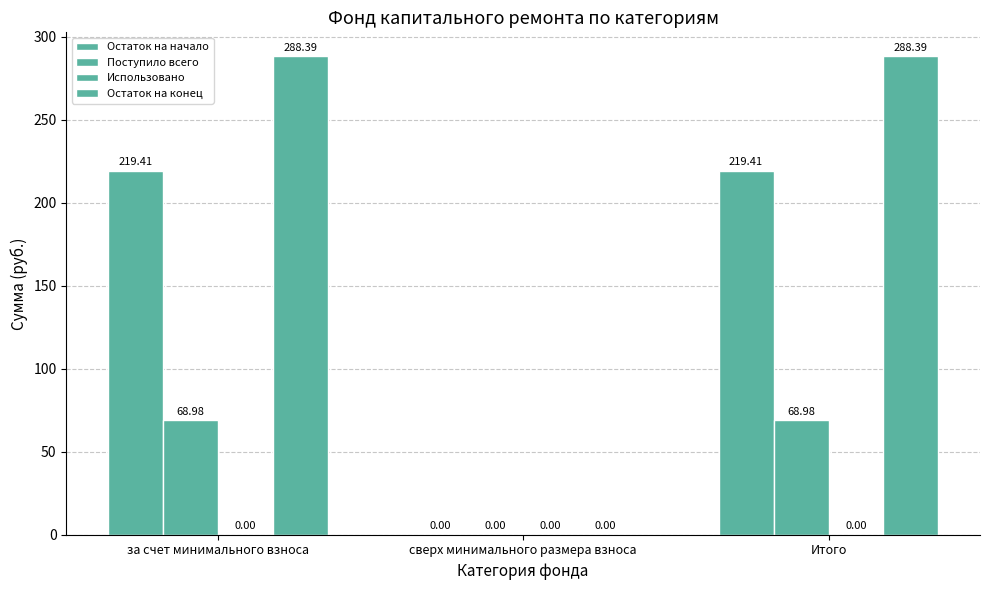

What is the value of the Остаток на конец bar at the 1st from the left?

288.4